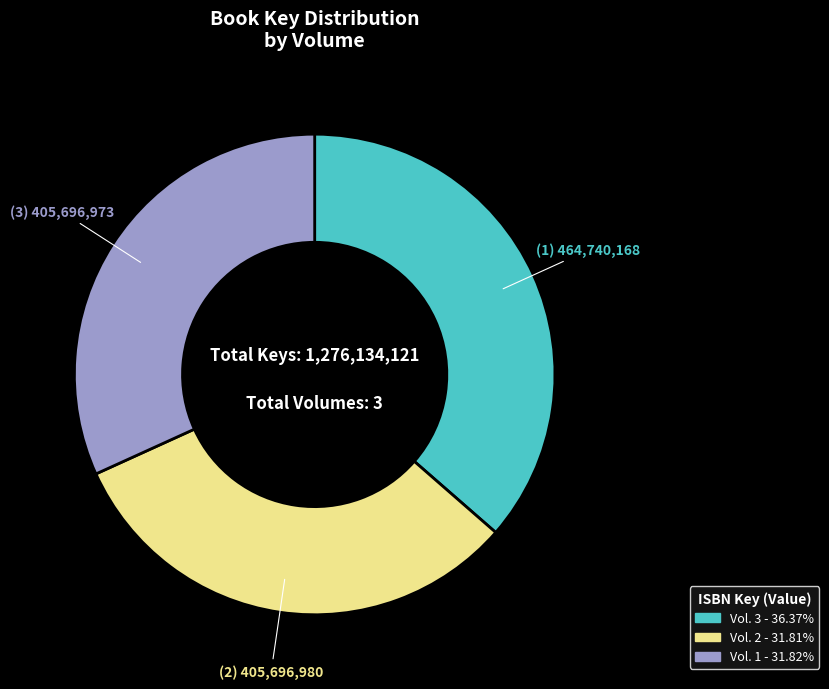

Does any single category account for the majority?

No